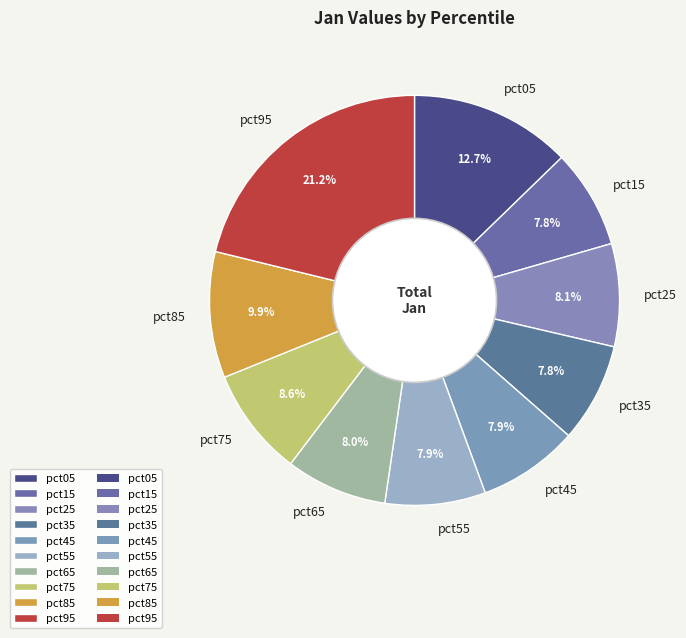

What portion of the pie excludes pct75?

91.4%